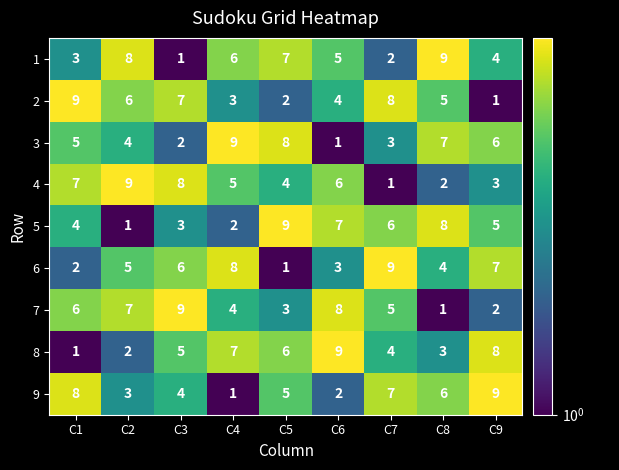

Count the 8 values in the range 3 to 7.

5